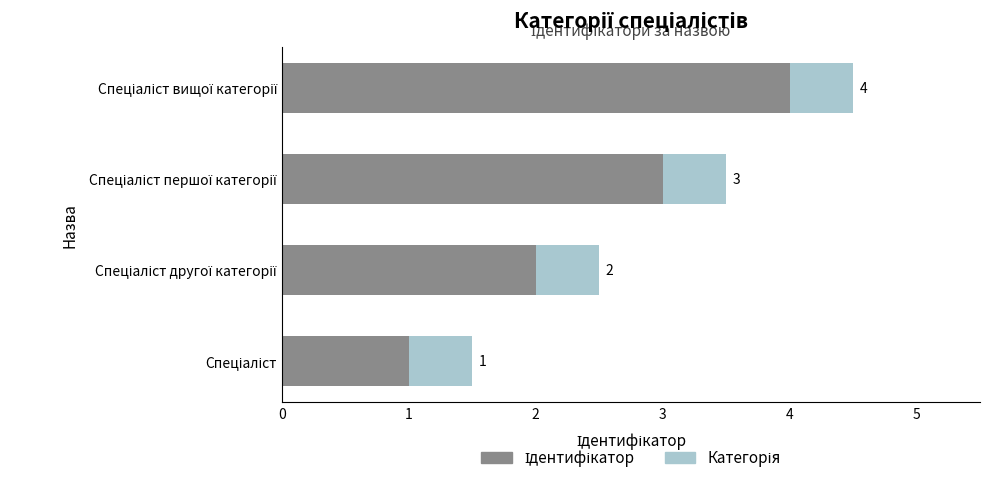

Count the number of data series in this chart.

2